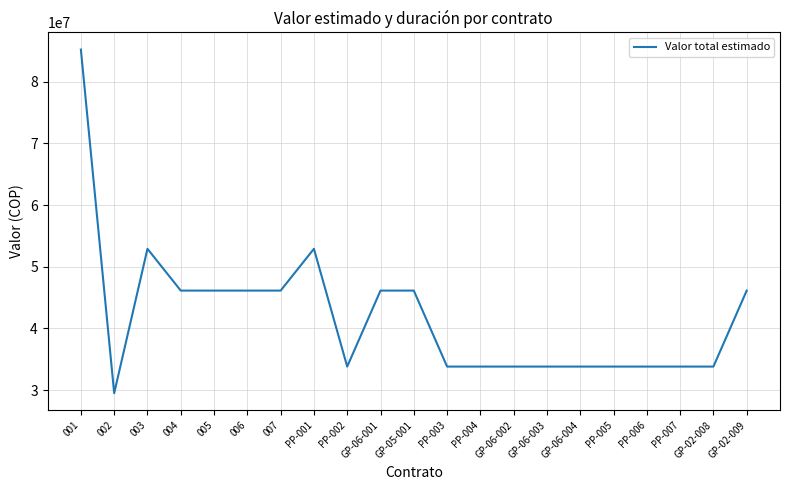

What is the smallest value displayed?

29502000